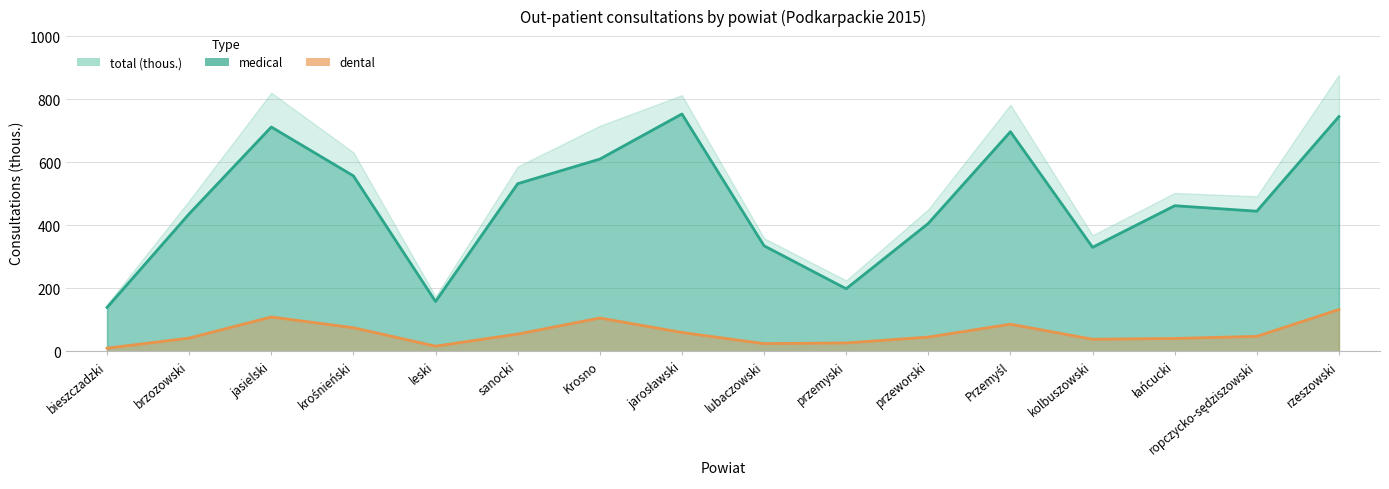

In dental, how many points are lower than both neighbors (excluding endpoints)?

3